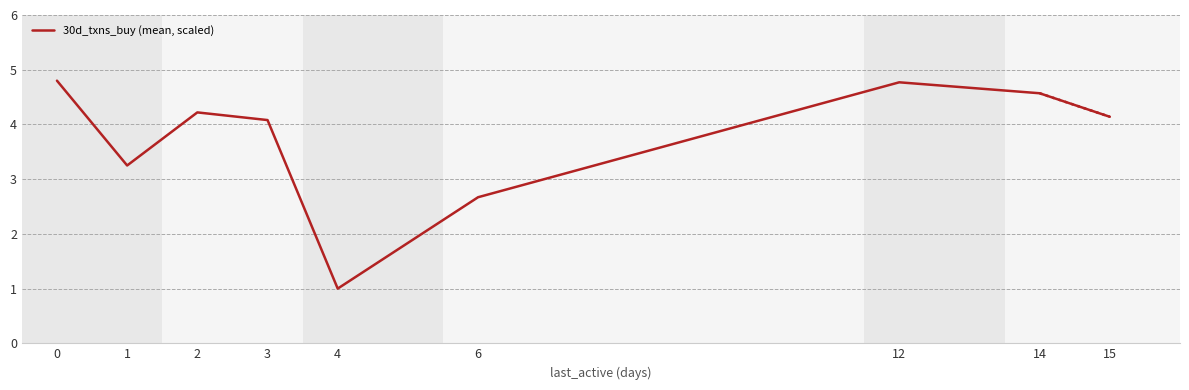

Where is the data nearest to the value 2?

6